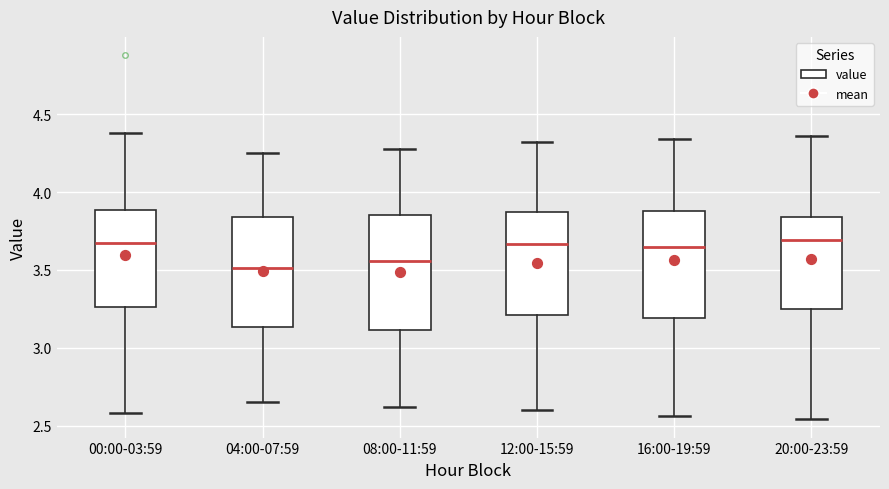

Where does the median line of the box for 12:00-15:59 sit on the y-axis? The values are not printed on the chart, so give them approximately, as read against the axis.

3.65